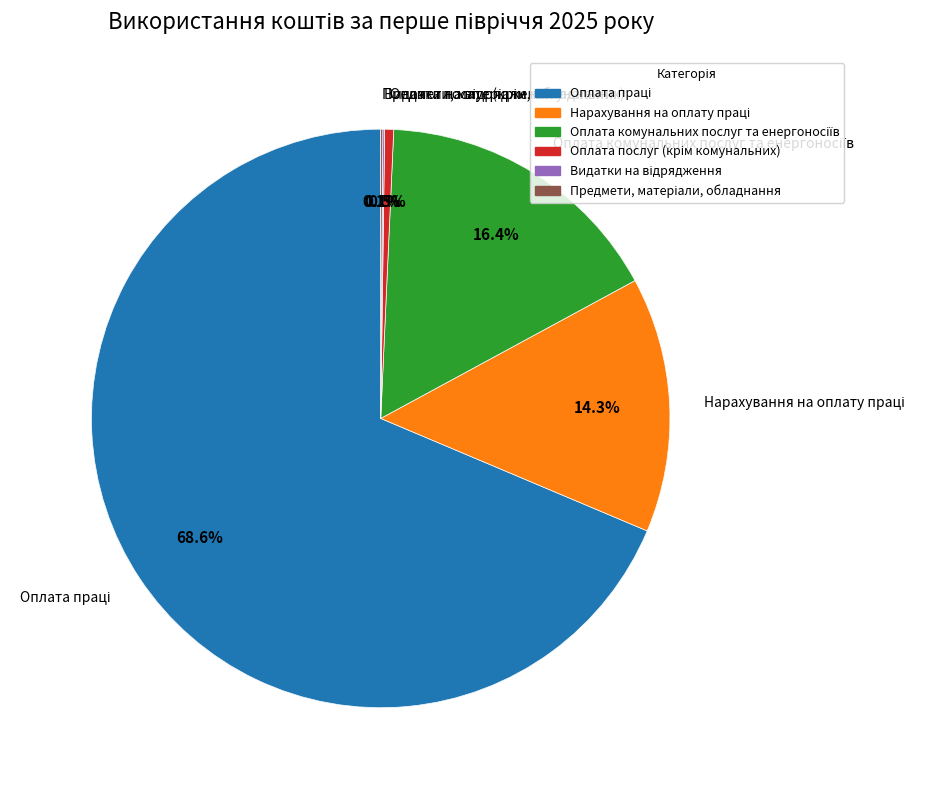

How many segments does this pie chart have?

6